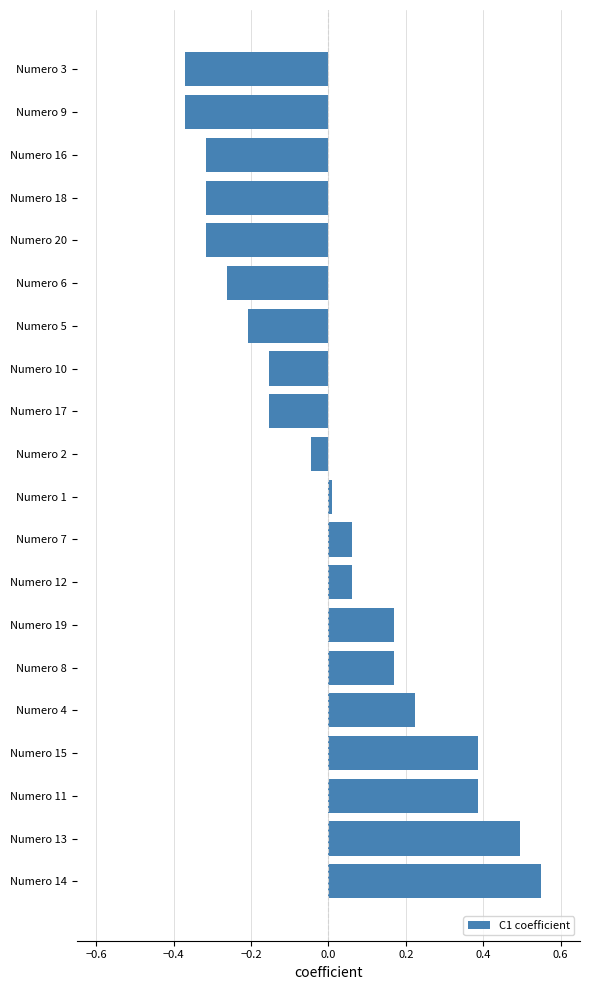

Where is the data nearest to the value 0?

Numero 1